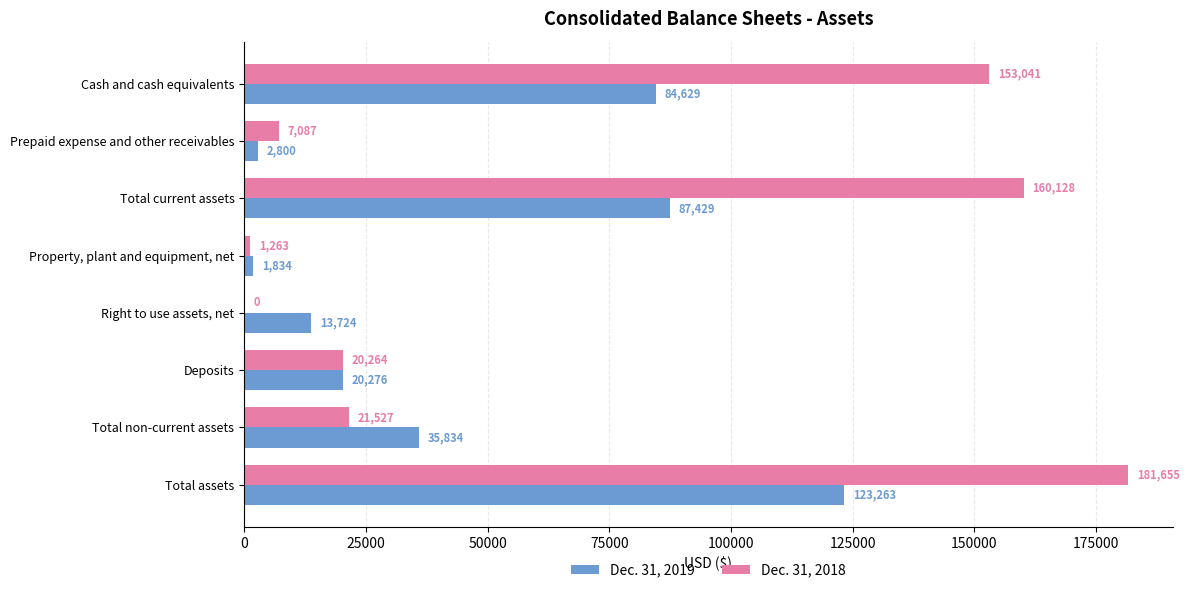

What is the sum of the Dec. 31, 2019 values at Right to use assets, net and Property, plant and equipment, net?

15558